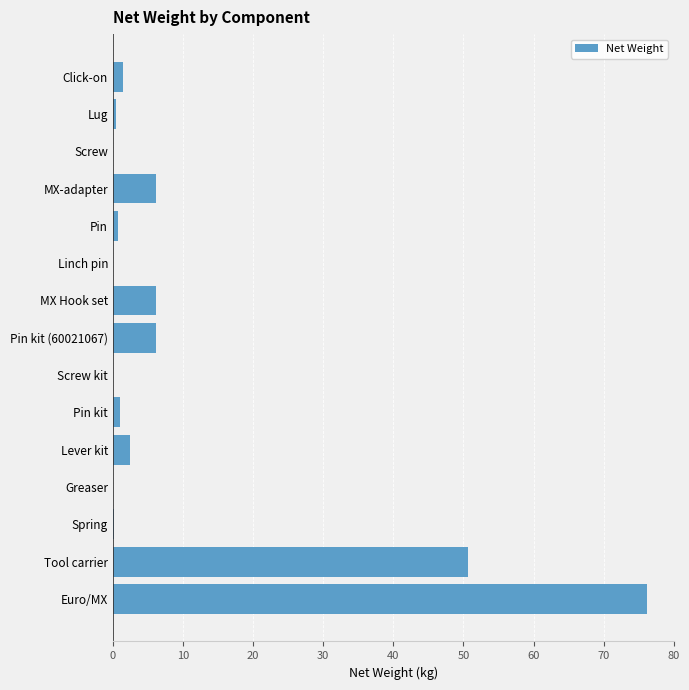

What is the average value?

10.1